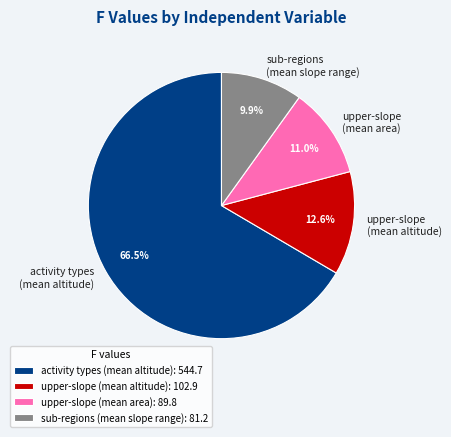

What portion of the pie excludes upper-slope (mean area)?

89.0%